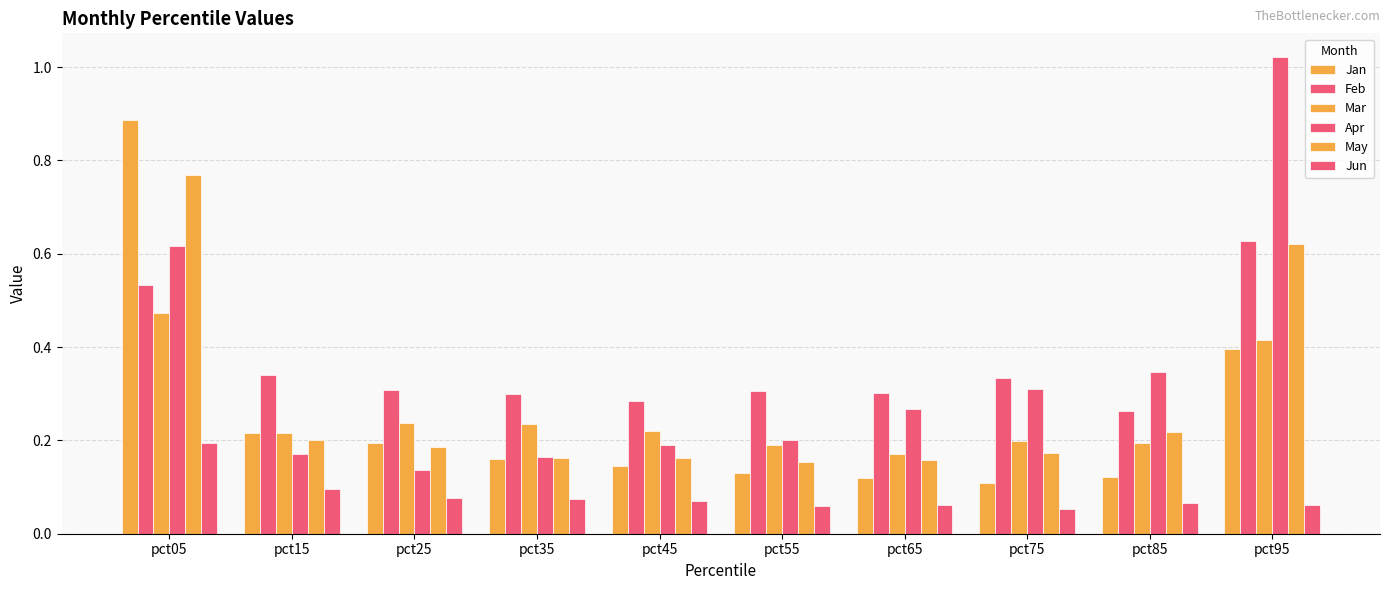

How many bars are there in total?

60